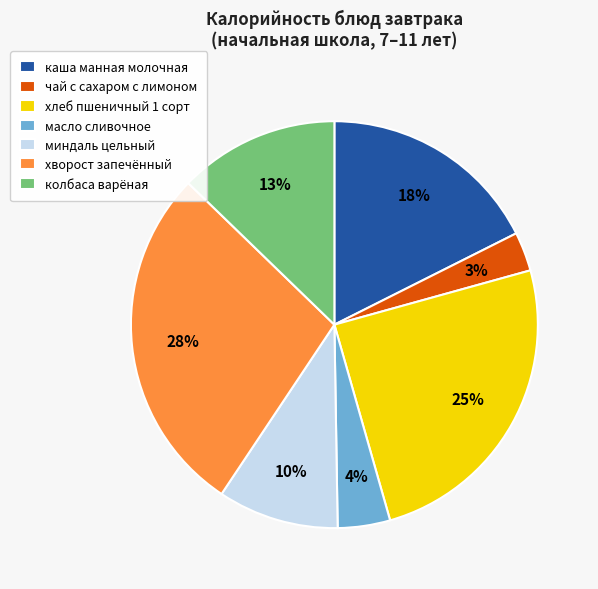

To the nearest percent, what is the difference between the largest and smallest slice percentages?

25%